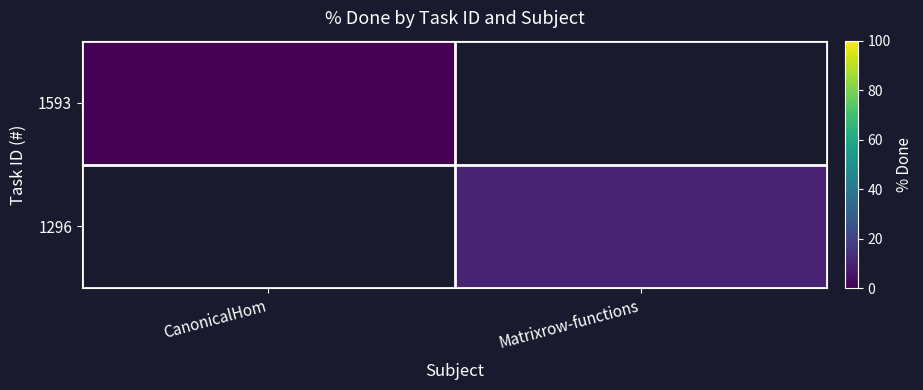

How many distinct data groups are displayed?

2